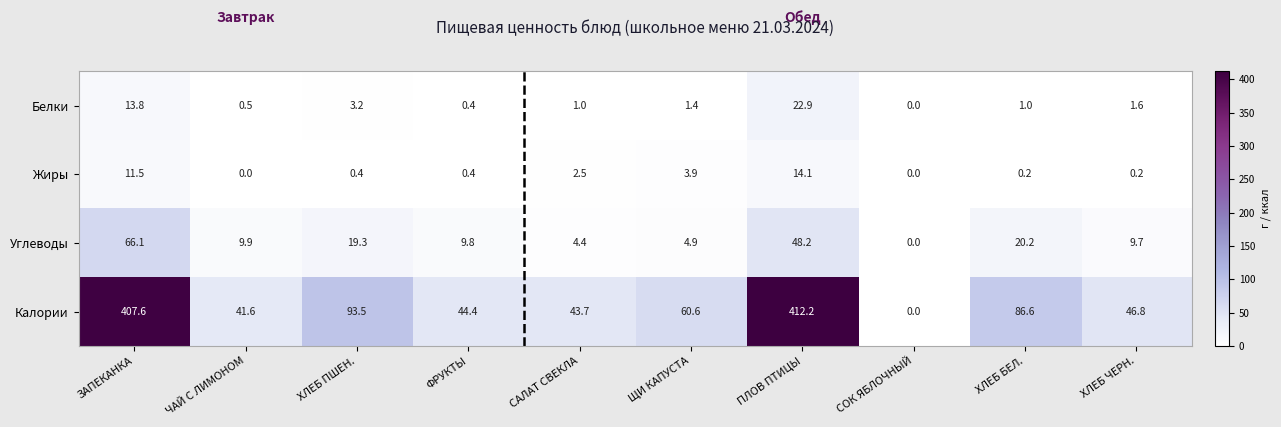

At which category does the chart reach its peak across all series?

ПЛОВ ПТИЦЫ